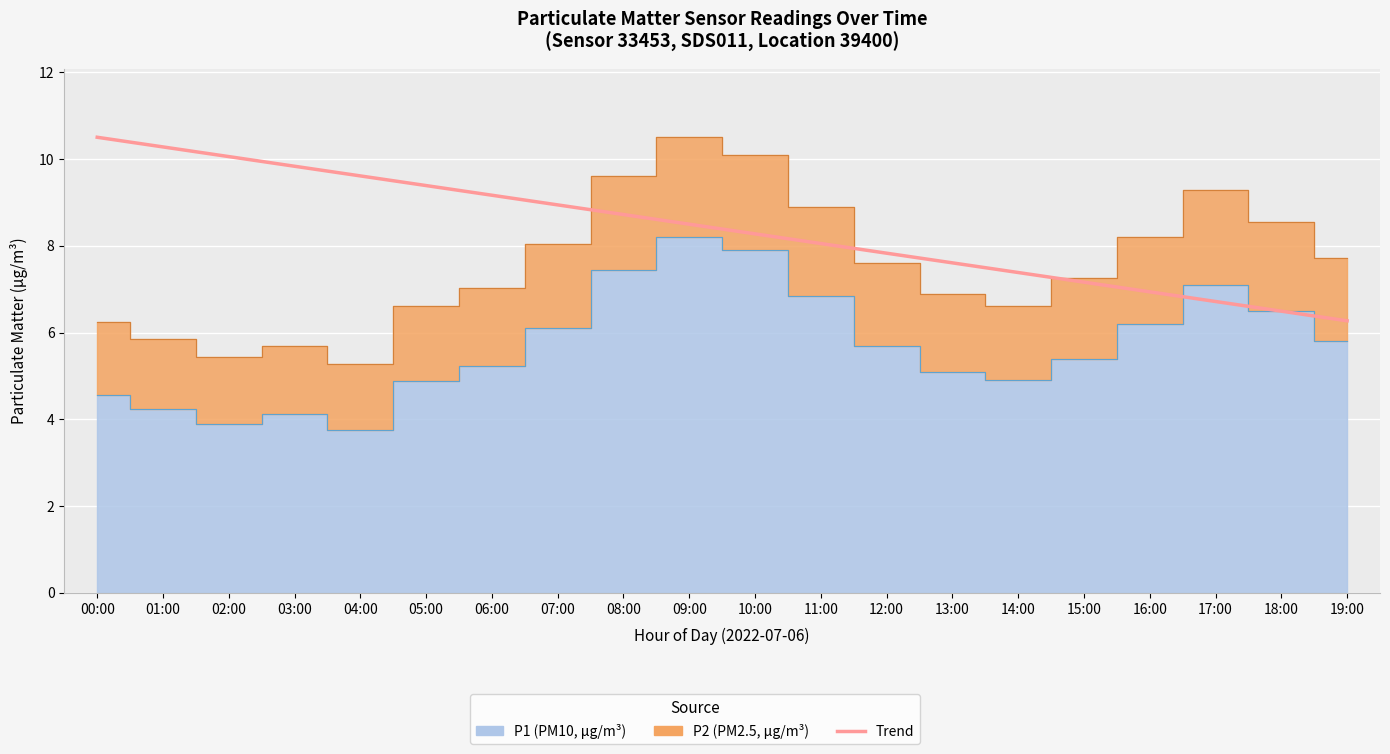

What is the average value?

8.4